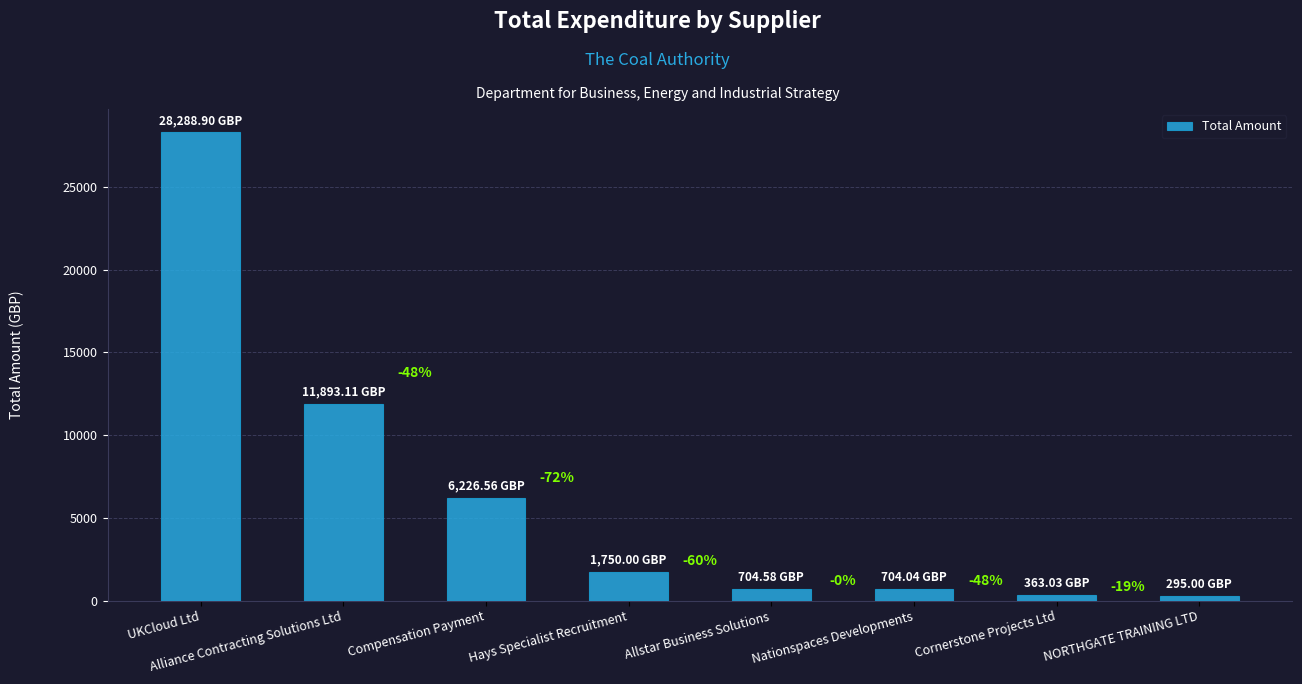

Which category has the highest value across all series?

UKCloud Ltd